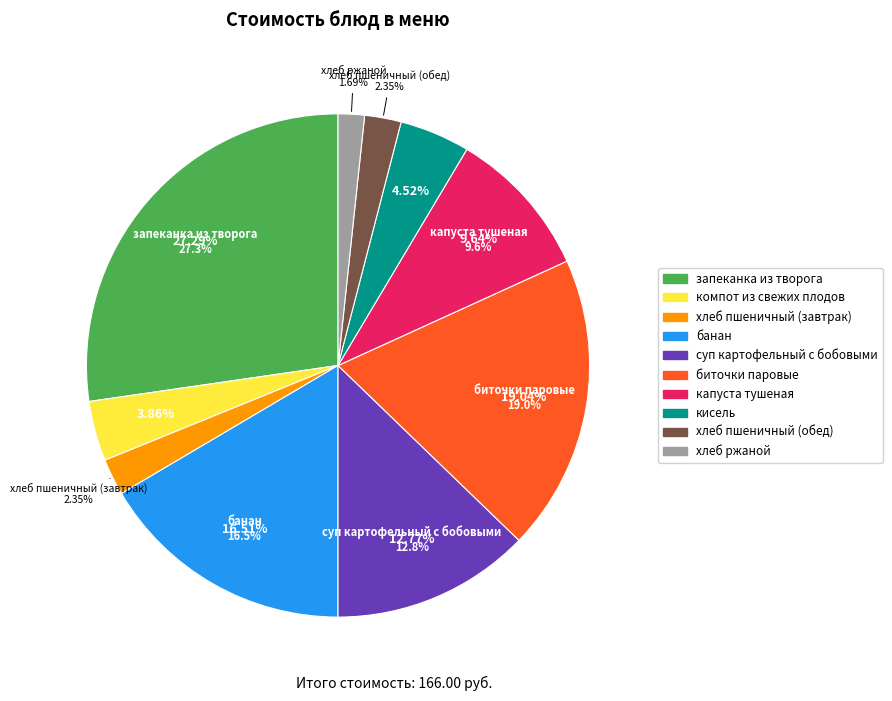

What percentage is the хлеб пшеничный (обед) slice, to the nearest percent?

2%